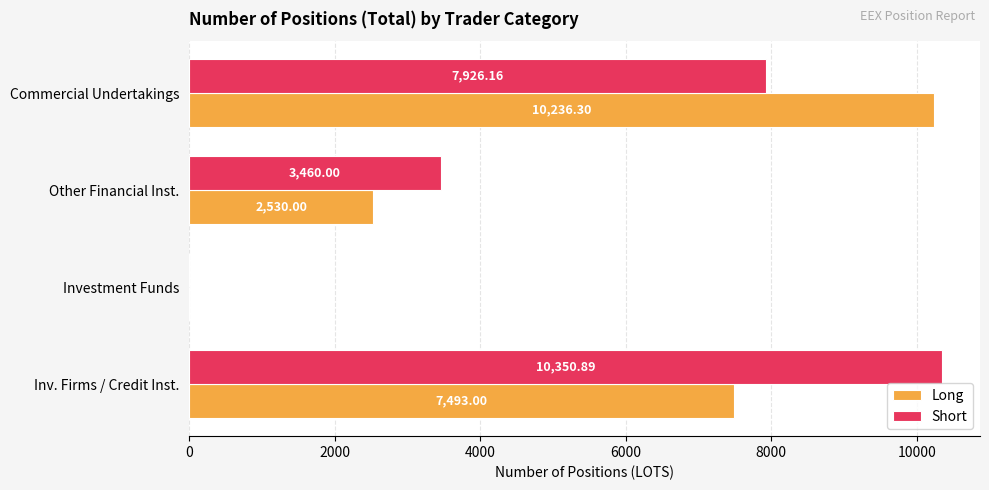

Which series changed the most between Inv. Firms / Credit Inst. and Investment Funds?

Short